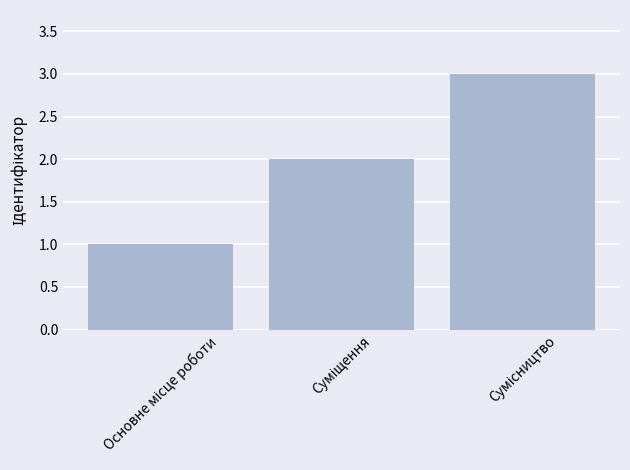

What is the maximum value shown in the chart?

3